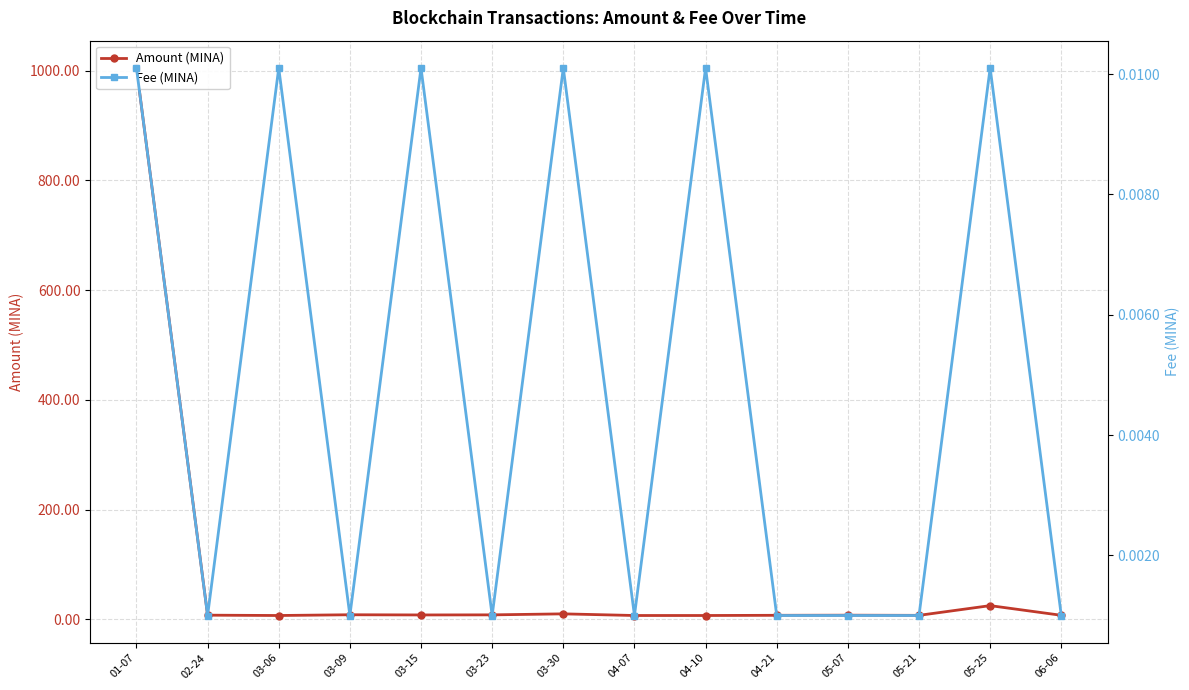

The value of Fee (MINA) at 02-24 is 0.0. True or false?

False